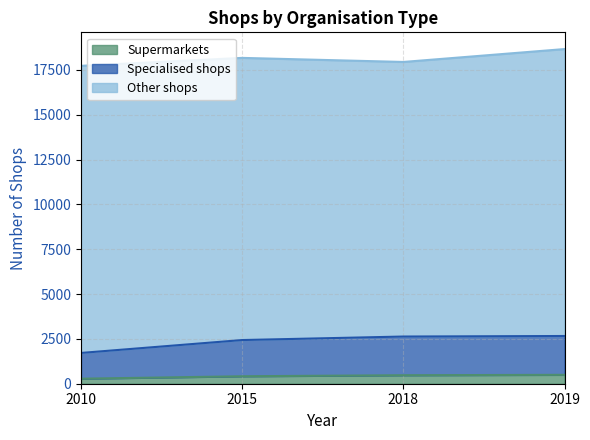

How many data points in Supermarkets are less than 474?

2